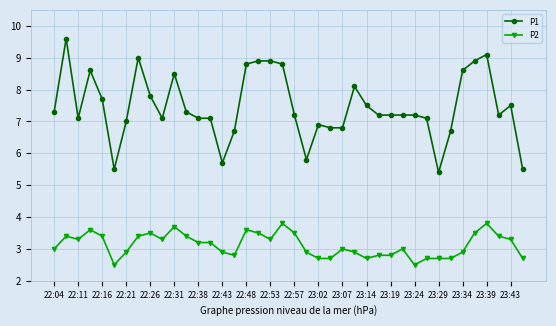

What is the average value of the P2 series?

3.1